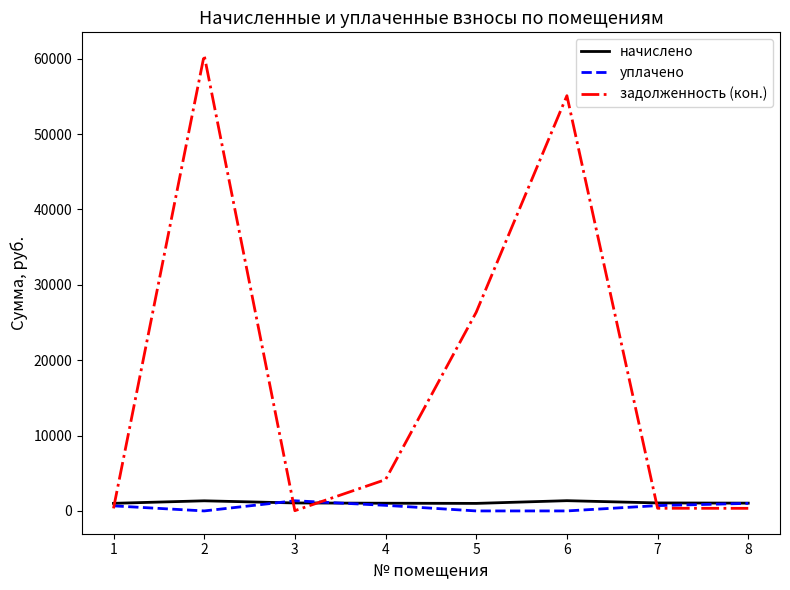

True or false: начислено and задолженность (кон.) cross at least once.

True